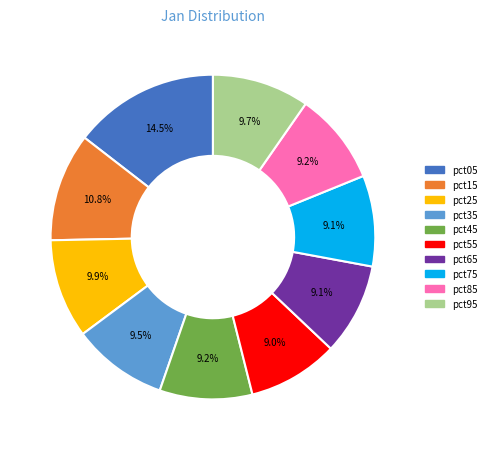

Combined, what portion of the pie is pct75 and pct55?

18.1%